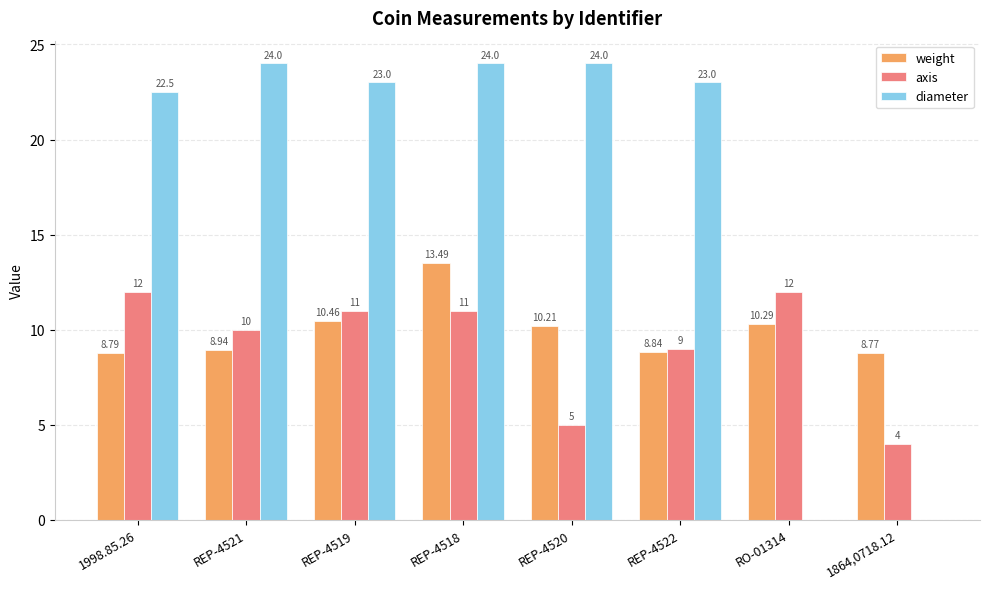

At which category is the sum across all series the highest?

REP-4518